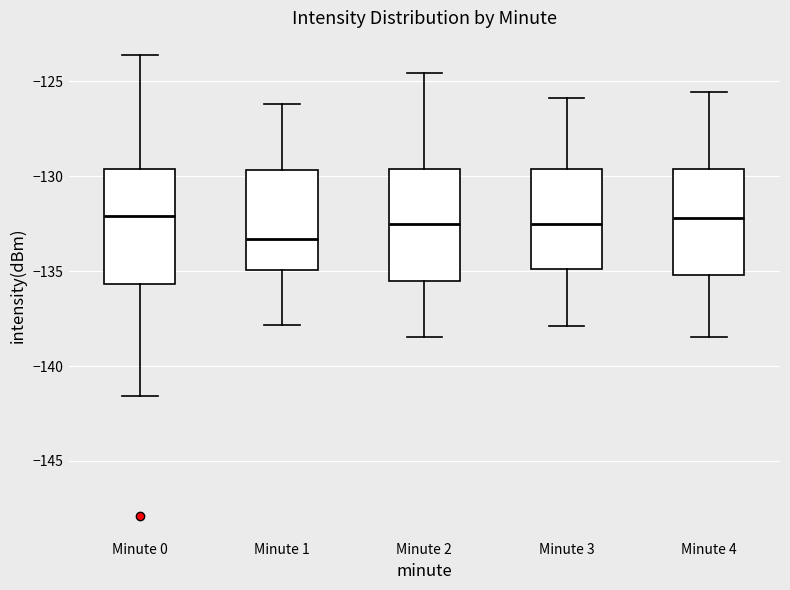

Reading left to right, transcribe this box plot: for each box, give where its median line is, the range the box spans, and where its two whiskers end, as read against the y-axis. The values are not printed on the chart, so give them approximately, as read against the axis.

Minute 0: median -132.0, box -135.5 to -129.5, whiskers -141.5 to -123.5
Minute 1: median -133.5, box -135.0 to -129.5, whiskers -138.0 to -126.0
Minute 2: median -132.5, box -135.5 to -129.5, whiskers -138.5 to -124.5
Minute 3: median -132.5, box -135.0 to -129.5, whiskers -138.0 to -126.0
Minute 4: median -132.0, box -135.0 to -129.5, whiskers -138.5 to -125.5